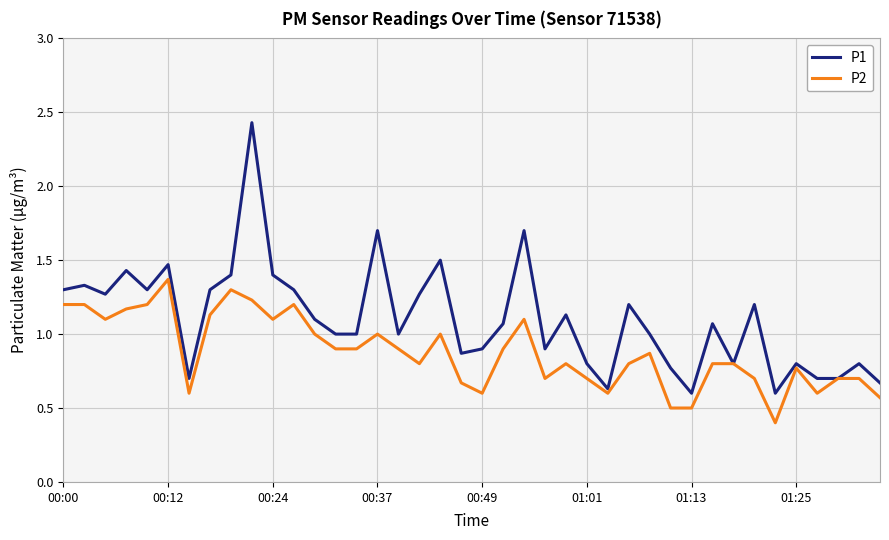

Which series has the largest range (max minus min)?

P1